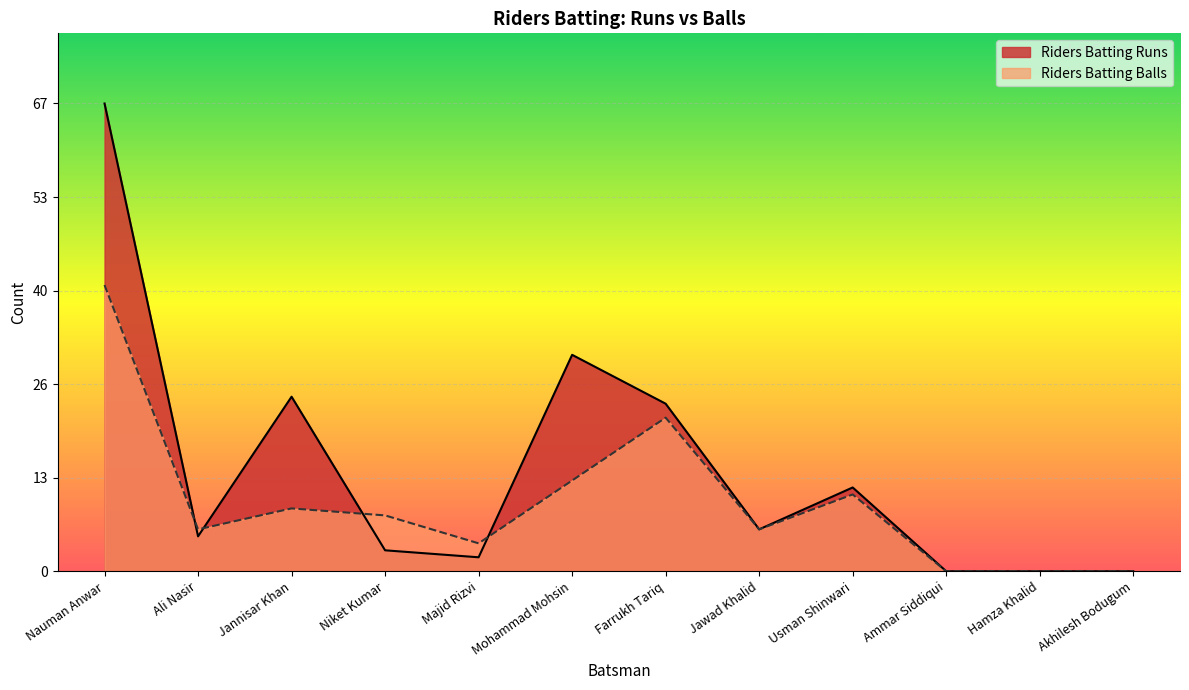

How many values in the Riders Batting Balls series exceed 8?

5